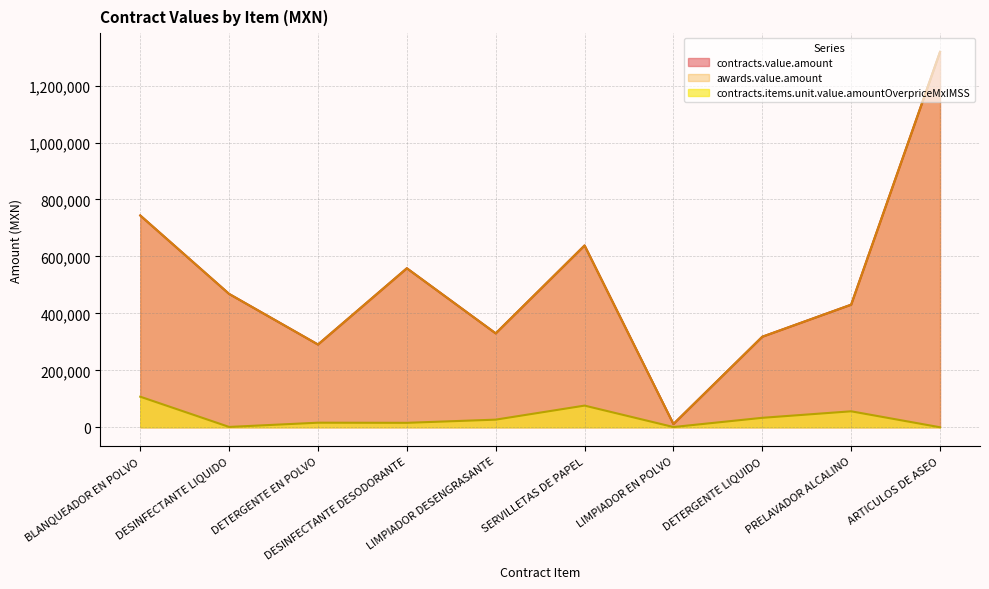

What is the total value across all series at PRELAVADOR ALCALINO?

917161.6